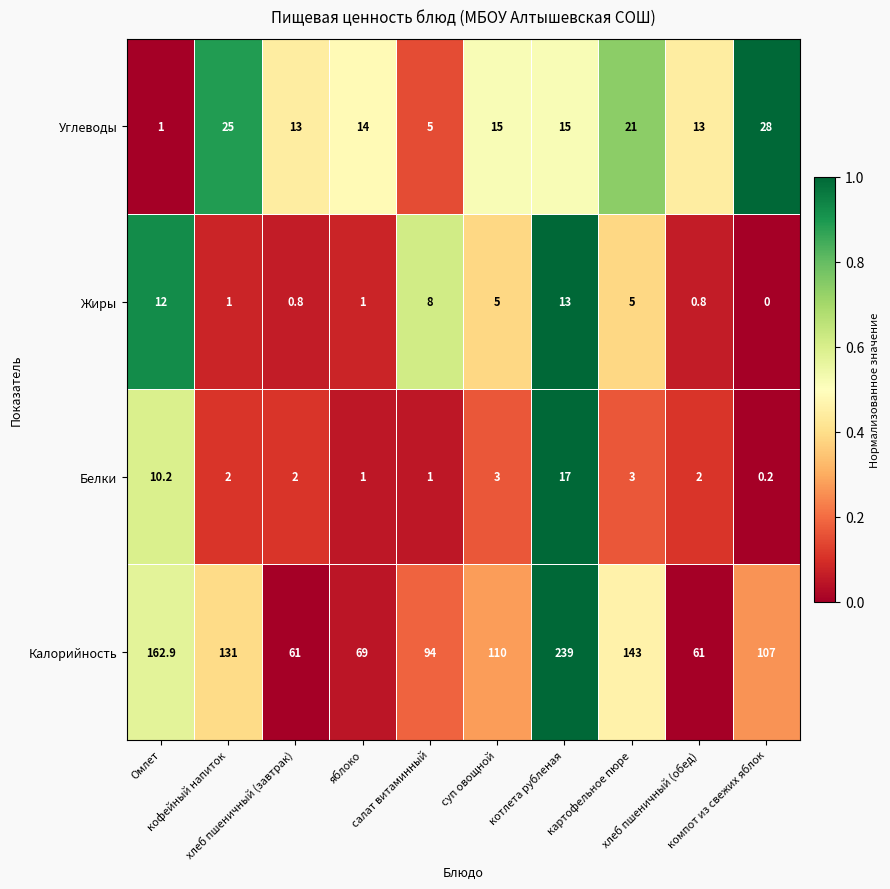

Which series has the largest total across all categories?

Калорийность